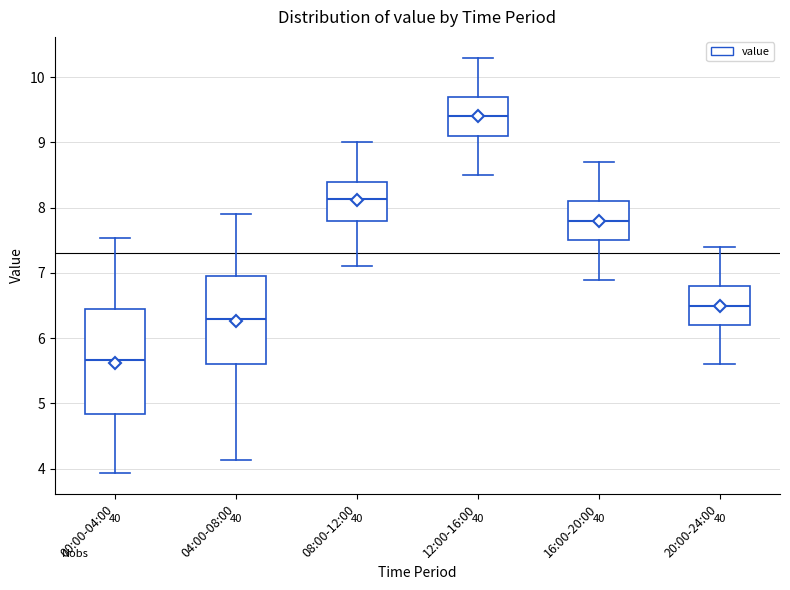

Reading left to right, read every box against the y-axis: the position of its median line, the range the box covers, and the ends of its whiskers. The values are not printed on the chart, so give them approximately, as read against the axis.

00:00-04:00: median 5.7, box 4.8 to 6.4, whiskers 3.9 to 7.5
04:00-08:00: median 6.3, box 5.6 to 7.0, whiskers 4.1 to 7.9
08:00-12:00: median 8.1, box 7.8 to 8.4, whiskers 7.1 to 9.0
12:00-16:00: median 9.4, box 9.1 to 9.7, whiskers 8.5 to 10.3
16:00-20:00: median 7.8, box 7.5 to 8.1, whiskers 6.9 to 8.7
20:00-24:00: median 6.5, box 6.2 to 6.8, whiskers 5.6 to 7.4